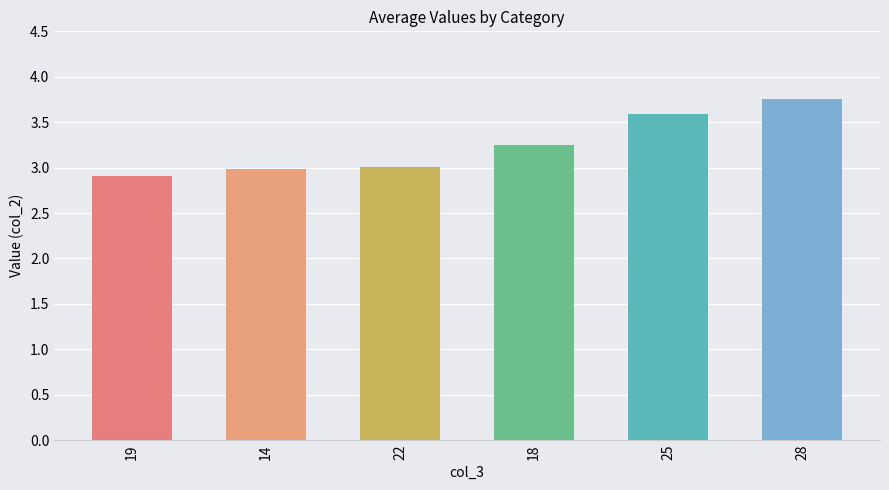

Approximately how many times larger is the value at 19 compared to 28?

0.8